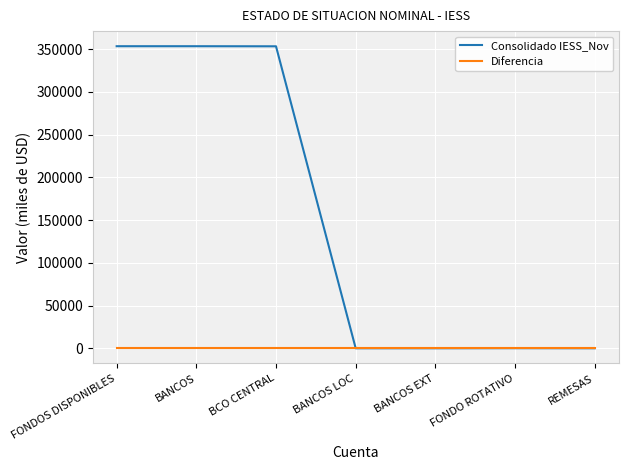

The value of Consolidado IESS_Nov at BANCOS LOC is -208076.7. True or false?

False